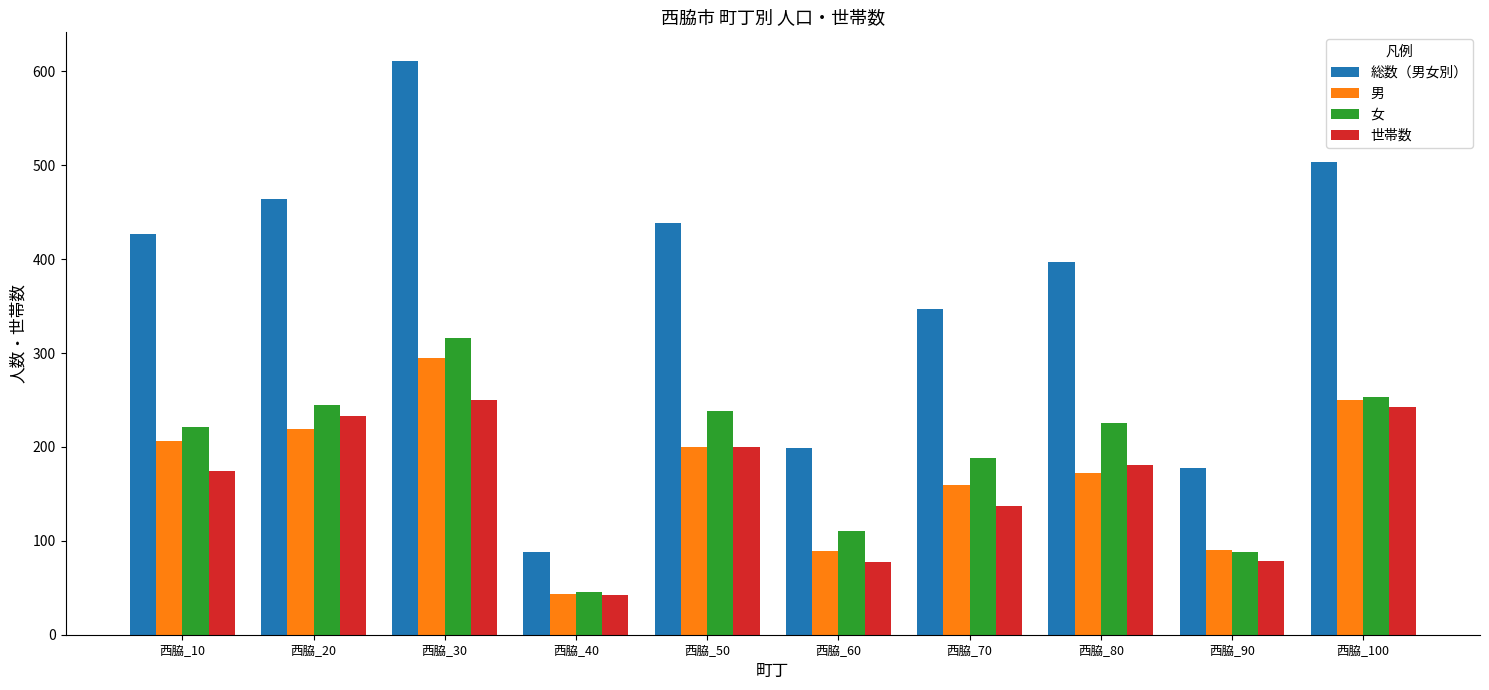

What is the maximum value shown in the chart?

611